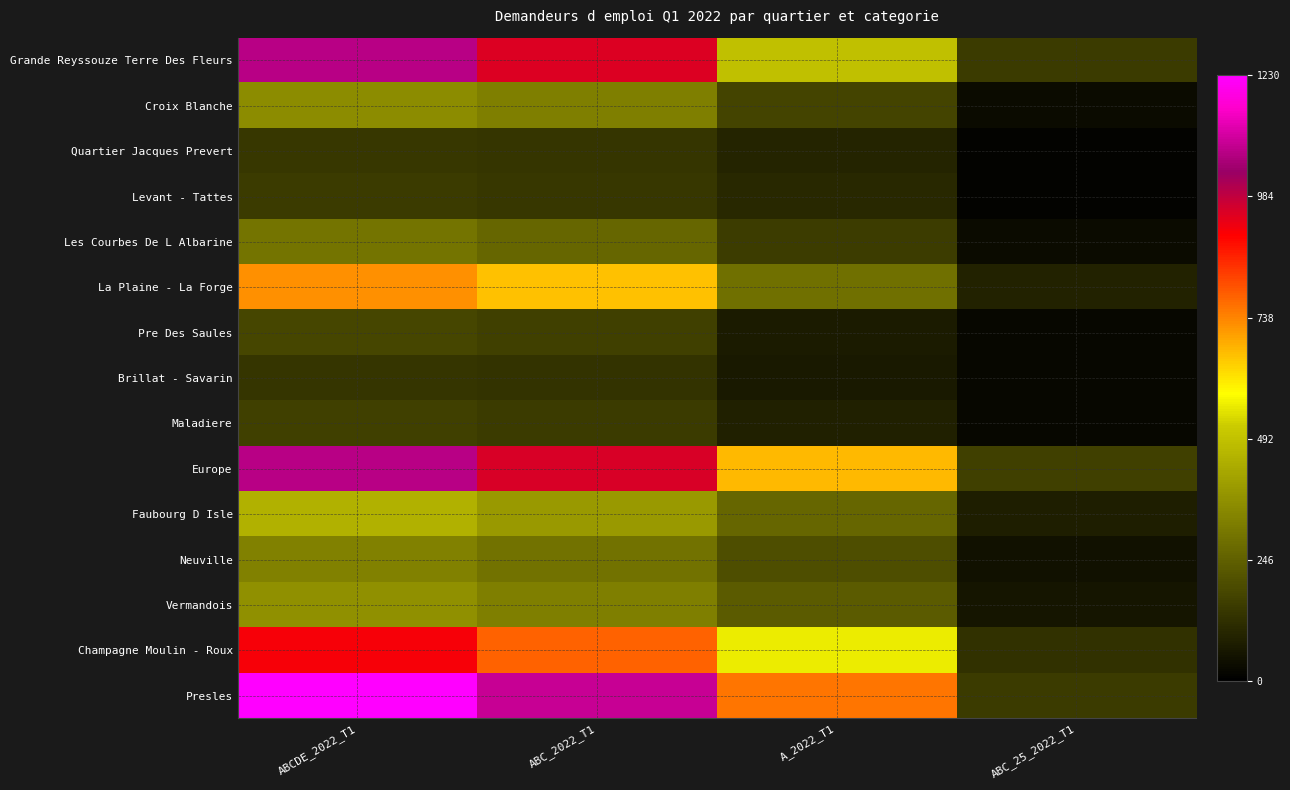

Which label corresponds to the largest value in the chart?

ABCDE_2022_T1